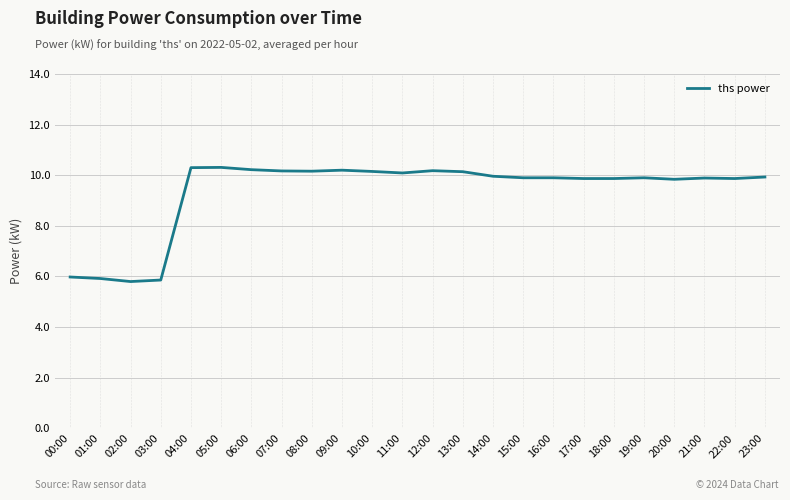

What position from the left is 17:00?

18